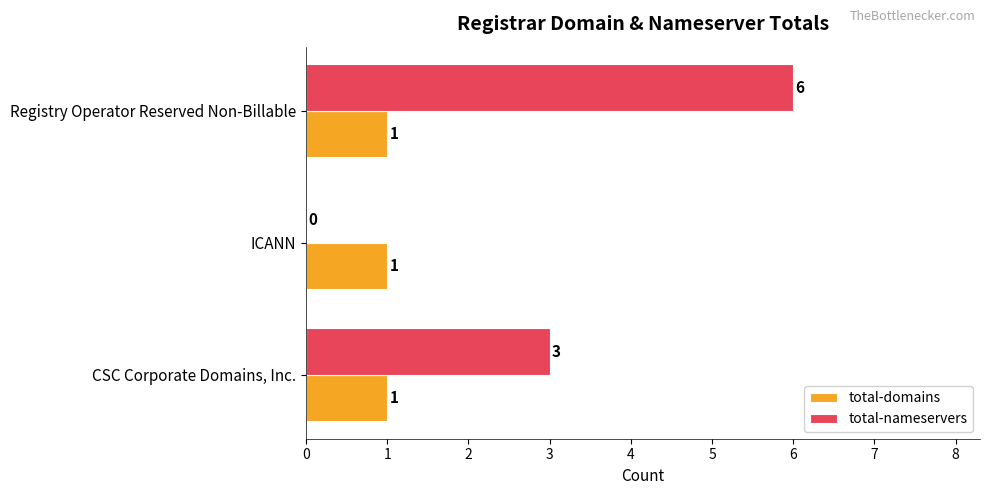

Count the number of data series in this chart.

2